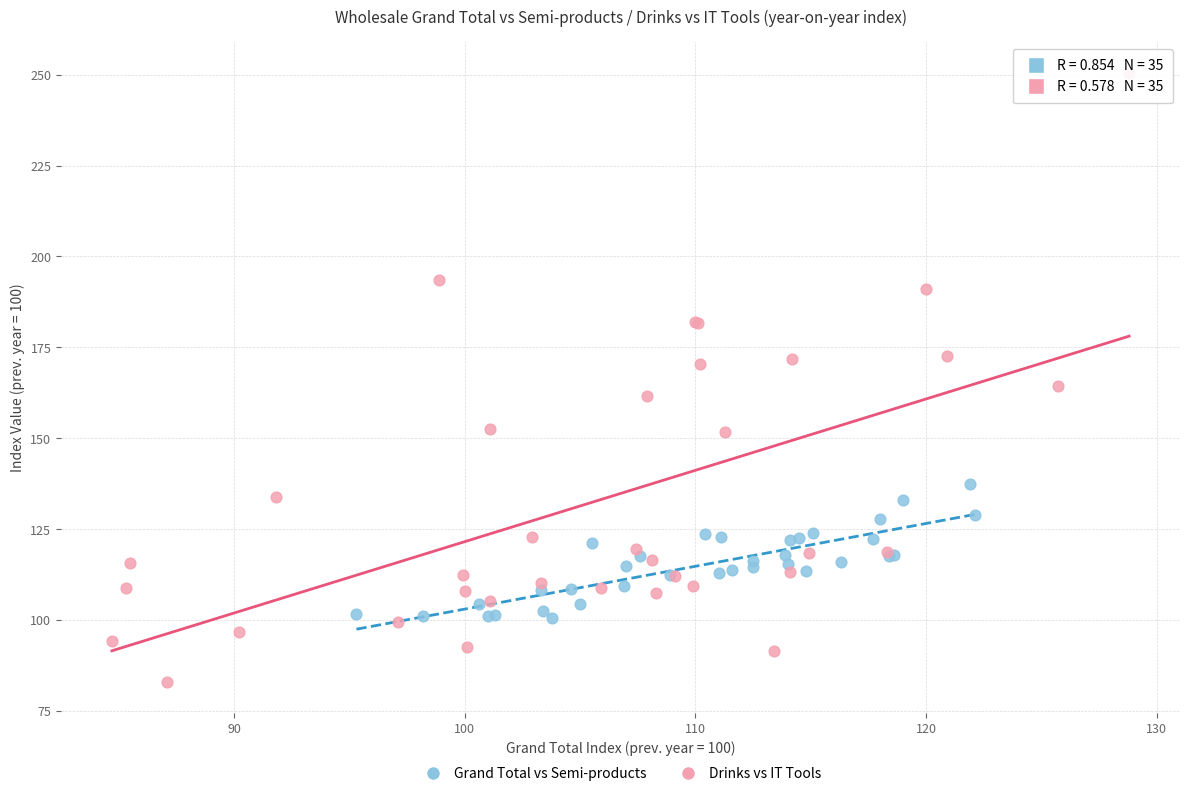

Which series reaches the minimum Y coordinate?

Drinks vs IT Tools